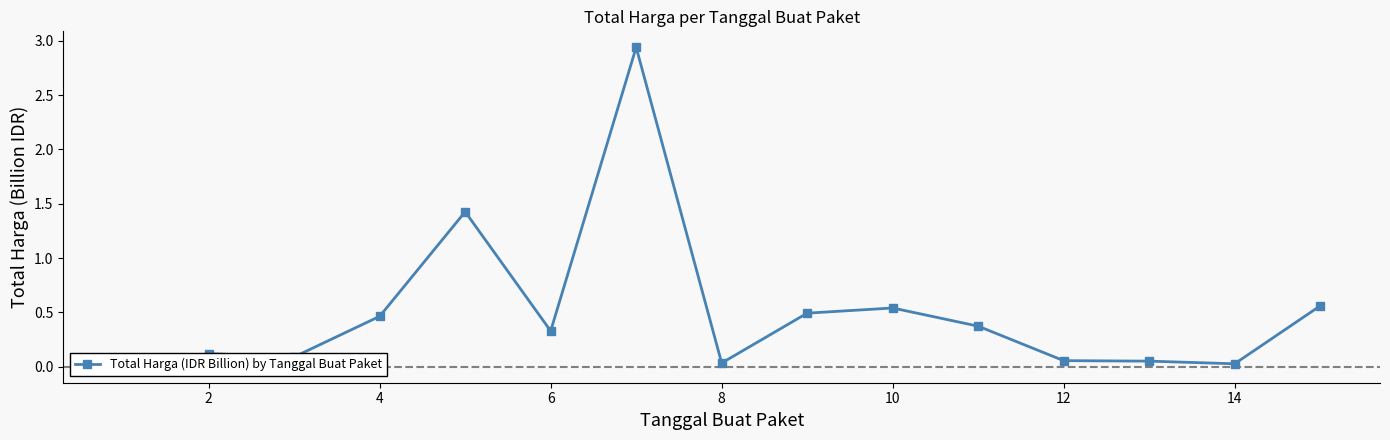

What is the value of the 2nd point from the left?

0.1